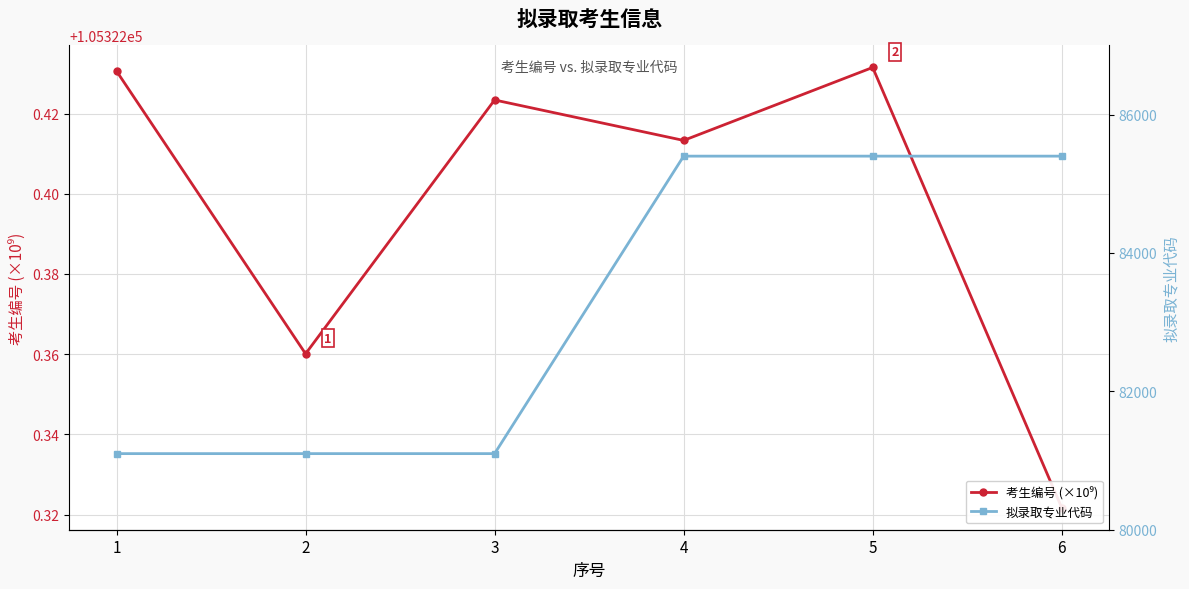

Between 4 and 3, which is larger?

3